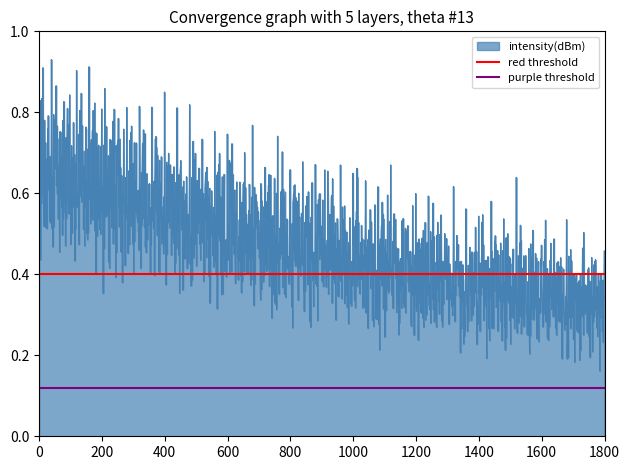

True or false: purple threshold has a value of 0.1 at 200.

True